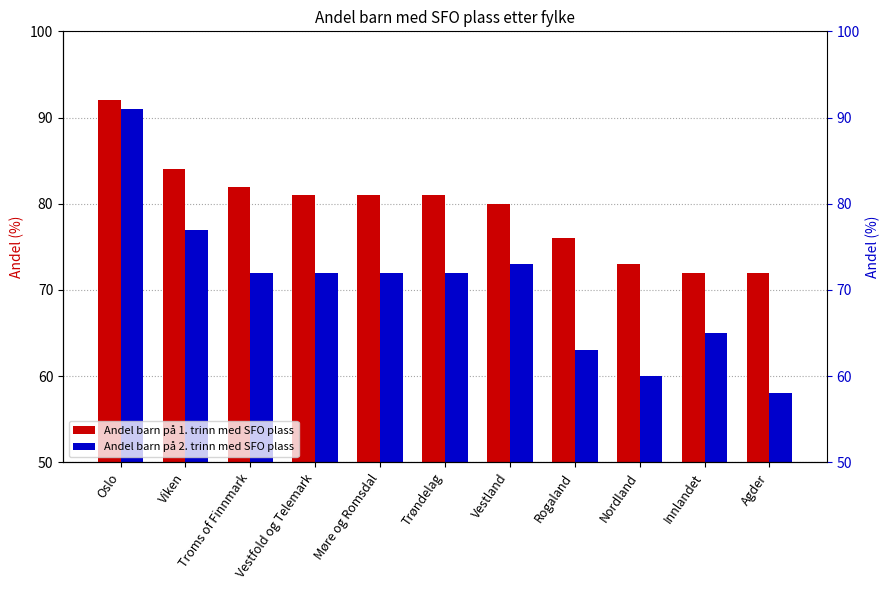

What is the sum of the Andel barn på 1. trinn med SFO plass values at Møre og Romsdal and Oslo?

173